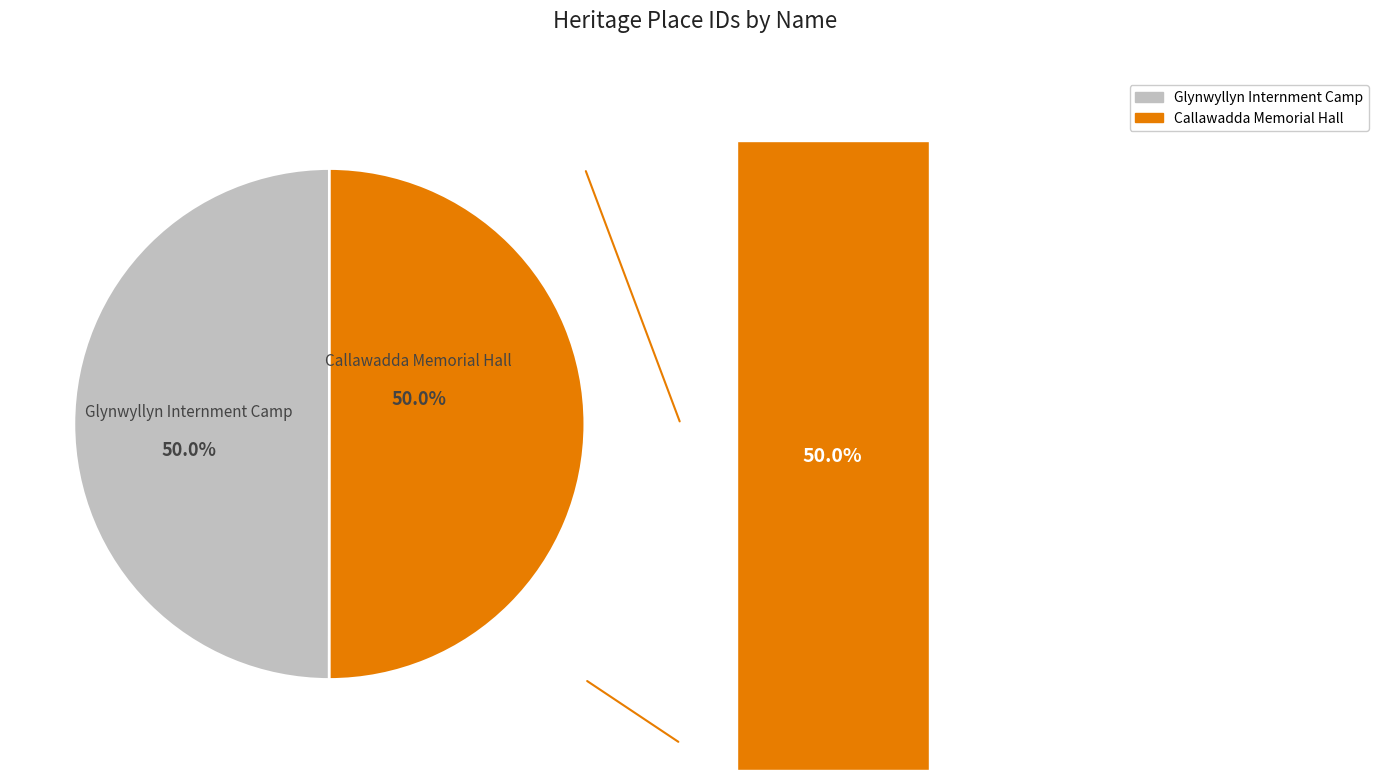

To the nearest percent, what is the combined percentage of Callawadda Memorial Hall and Glynwyllyn Internment Camp?

100%